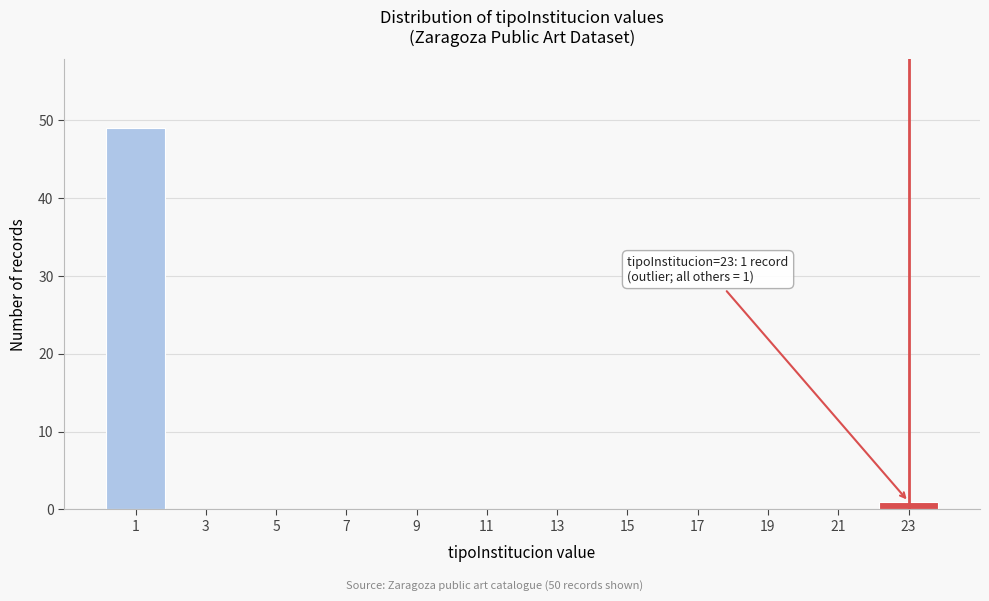

Reading left to right, what are all the values shown in this chart?

1=49	3=0	5=0	7=0	9=0	11=0	13=0	15=0	17=0	19=0	21=0	23=1